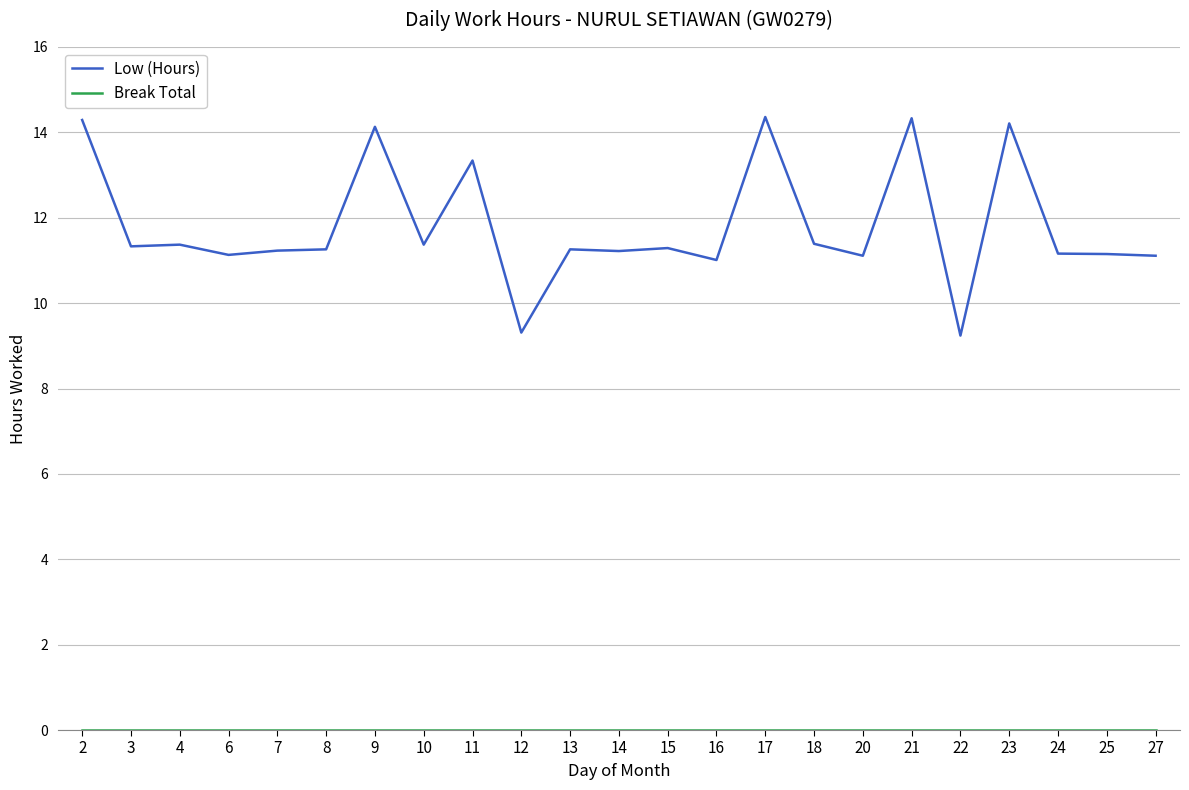

Which series has the largest total across all categories?

Low (Hours)